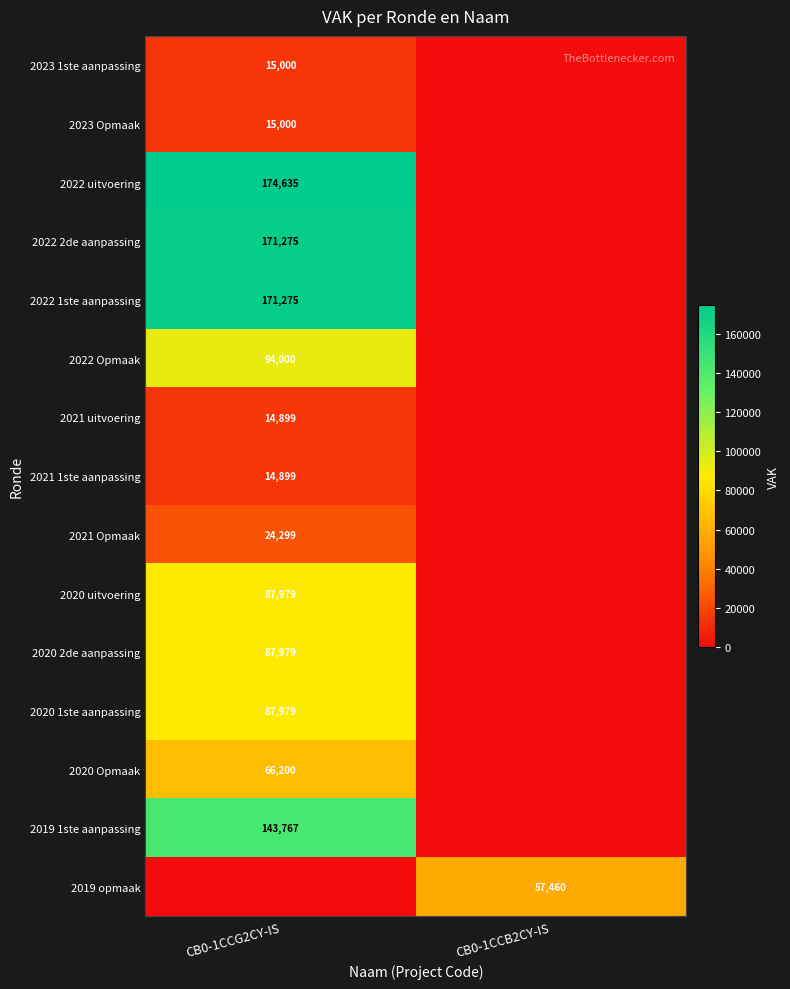

True or false: 2021 1ste aanpassing has a value of 9639 at CB0-1CCG2CY-IS.

False